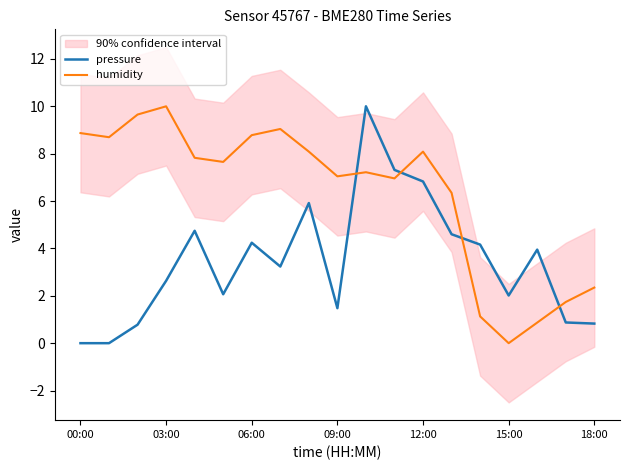

How many values in humidity are above zero?

18